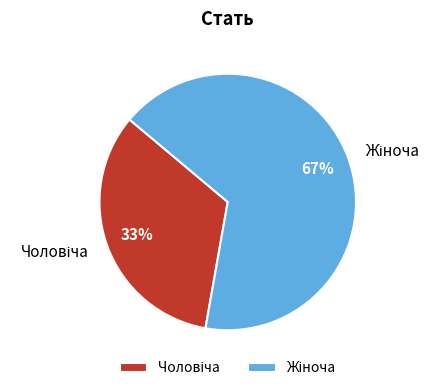

Is there a majority slice in this chart?

Yes